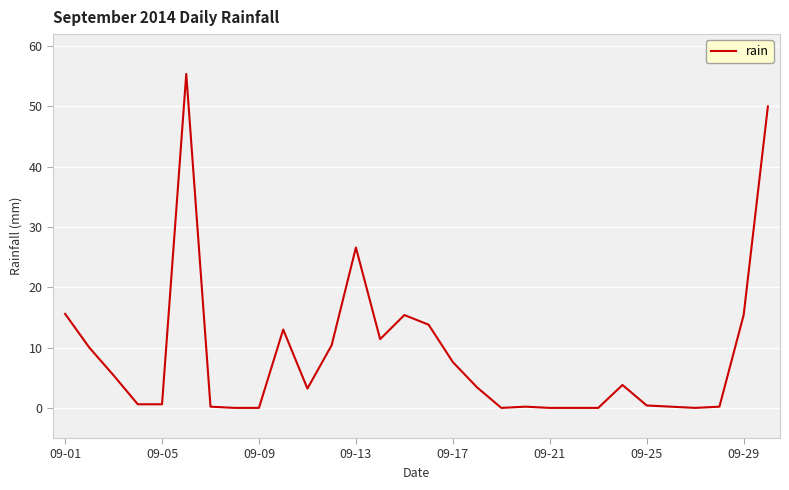

What is the difference between the maximum and minimum values?

55.4